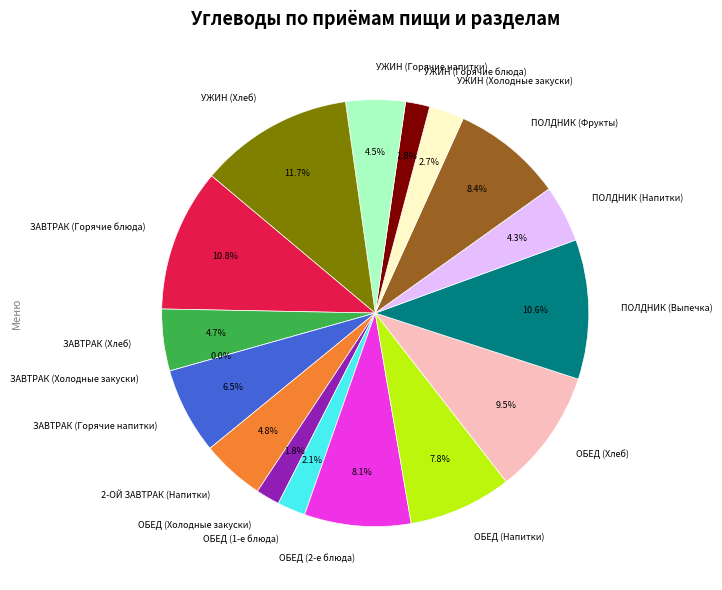

What percentage is the ПОЛДНИК (Напитки) slice, to the nearest percent?

4%